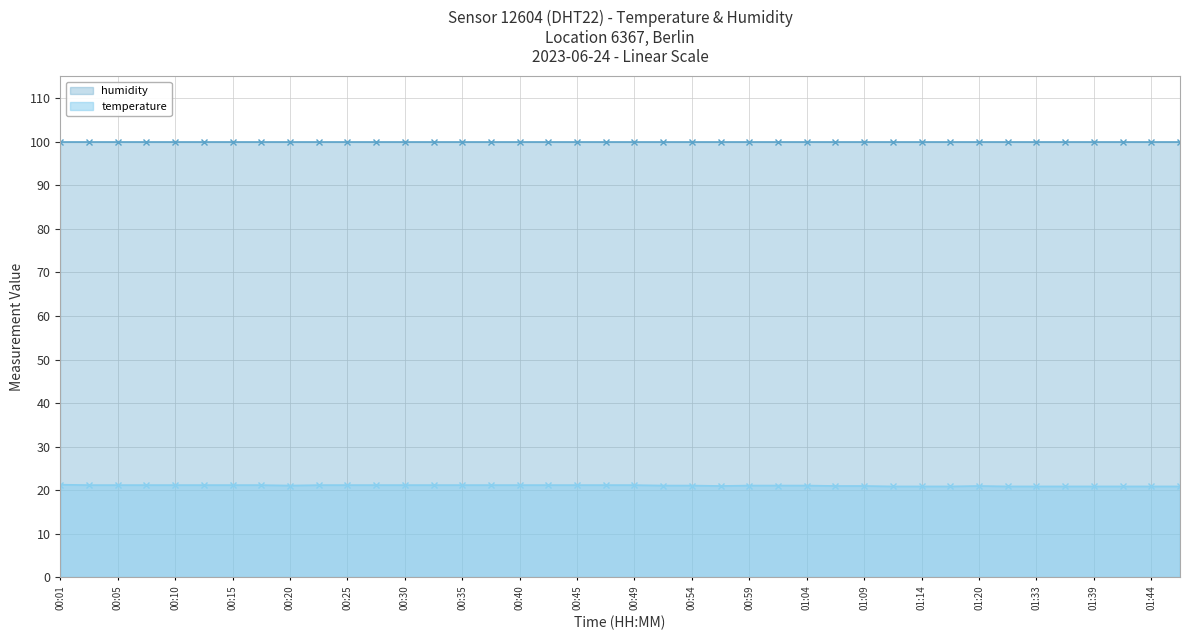

What is the smallest value displayed?

20.9